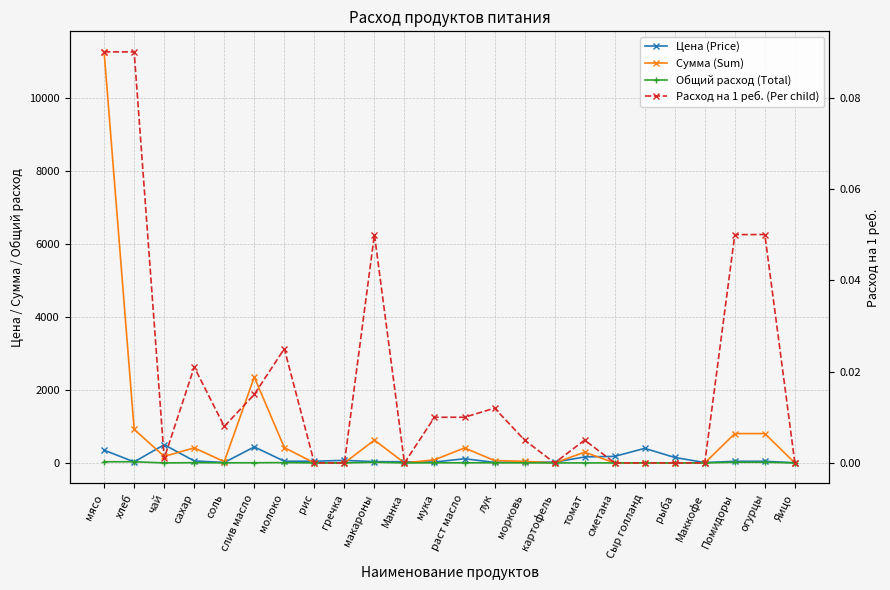

What is the greatest value displayed?

11277.0